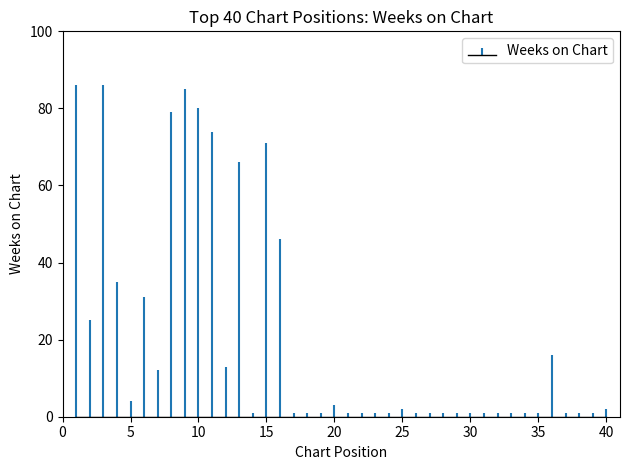

List the labels in order of value, smallest first.

14, 17, 18, 19, 21, 22, 23, 24, 26, 27, 28, 29, 30, 31, 32, 33, 34, 35, 37, 38, 39, 25, 40, 20, 5, 7, 12, 36, 2, 6, 4, 16, 13, 15, 11, 8, 10, 9, 1, 3